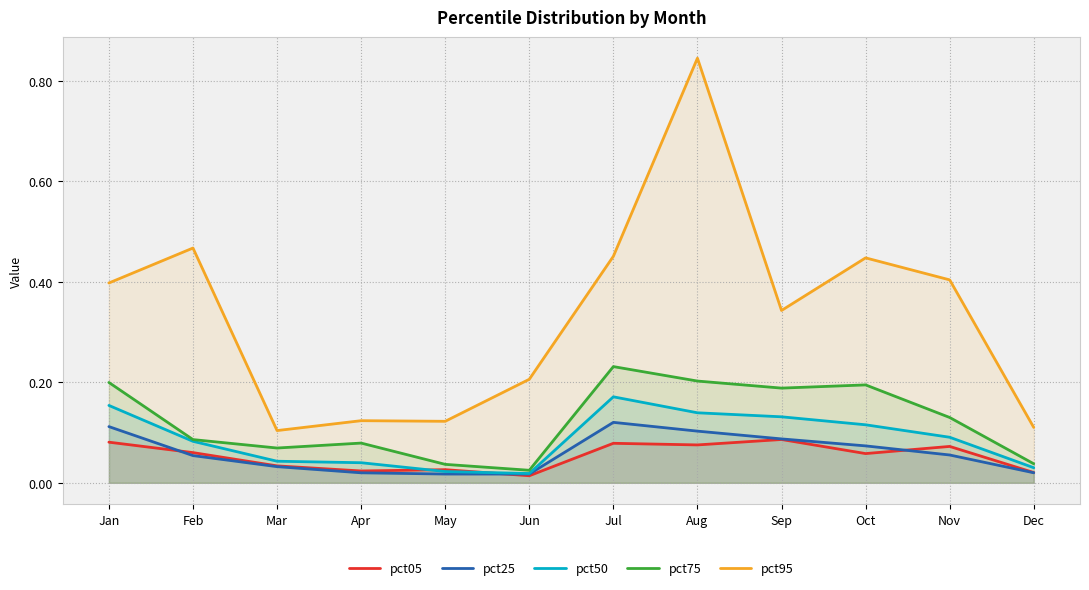

What is the value of the pct75 point at the 2nd from the left?

0.1